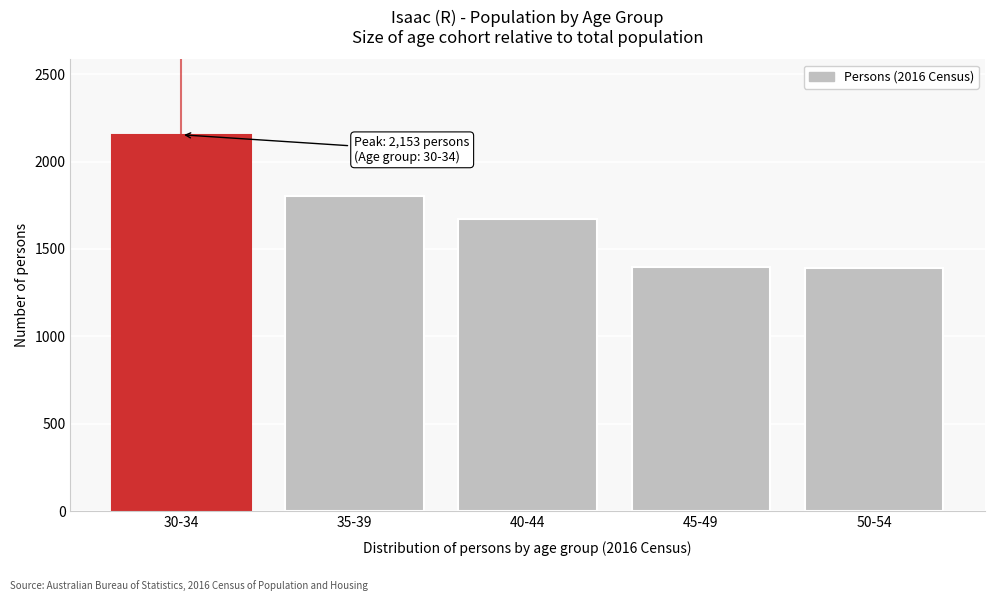

What is the label of the 3rd bar from the right?

40-44